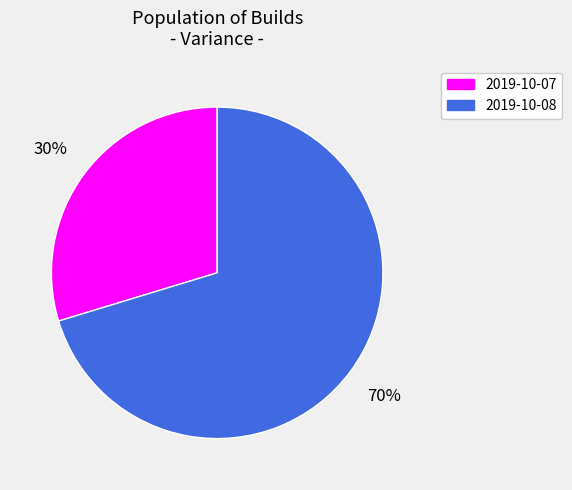

True or false: 2019-10-08 accounts for 70% of the total.

True